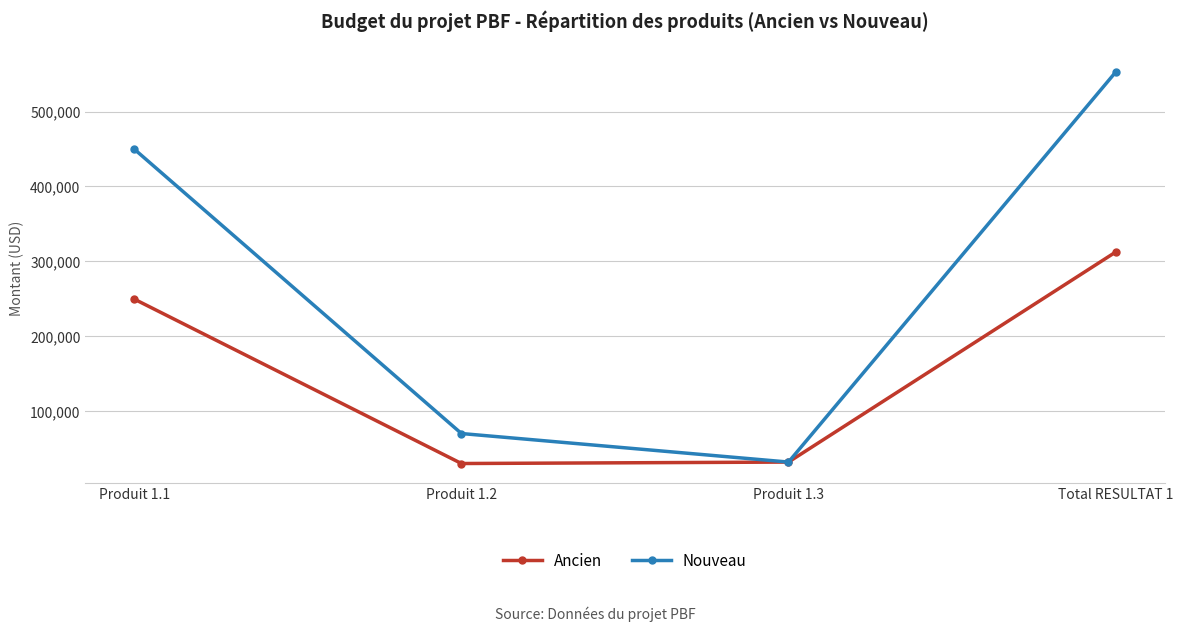

Does the chart have visible grid lines?

Yes